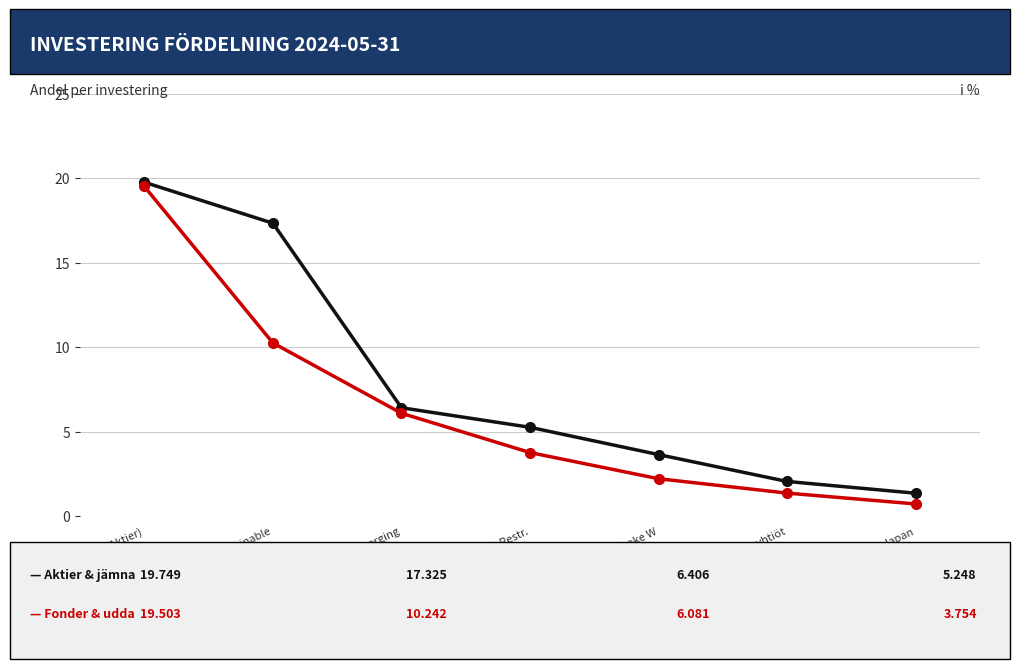

What is the total value across all series at Euroopan Pienyhtiöt?

3.4